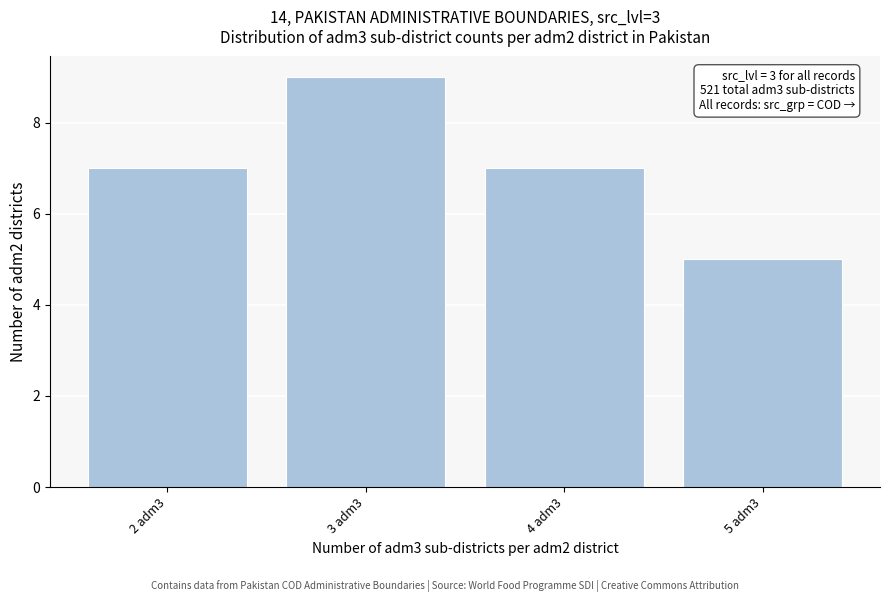

Reading left to right, extract all data points from this chart.

2 adm3=7	3 adm3=9	4 adm3=7	5 adm3=5